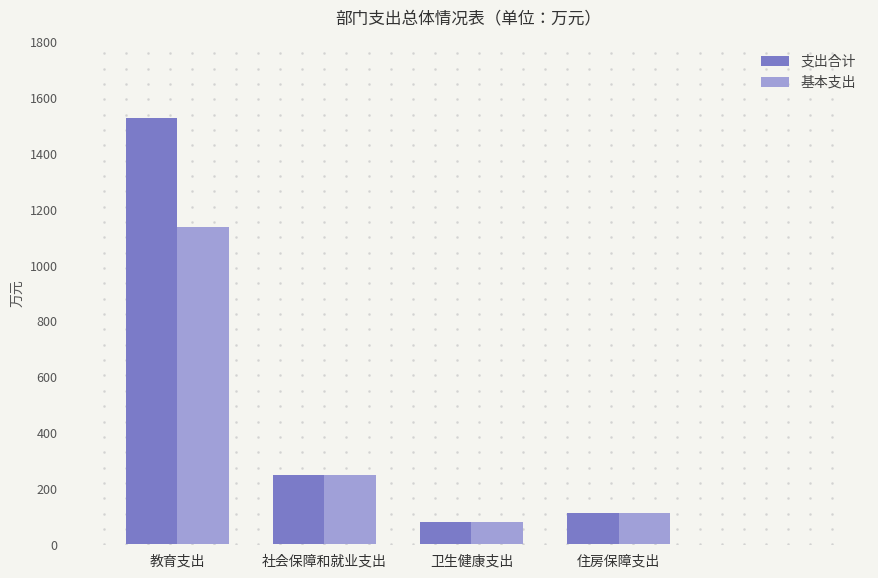

Reading left to right, extract all data points from this chart.

支出合计: 教育支出=1527.8	社会保障和就业支出=249.5	卫生健康支出=78.8	住房保障支出=110.6
基本支出: 教育支出=1137.5	社会保障和就业支出=249.5	卫生健康支出=78.8	住房保障支出=110.6